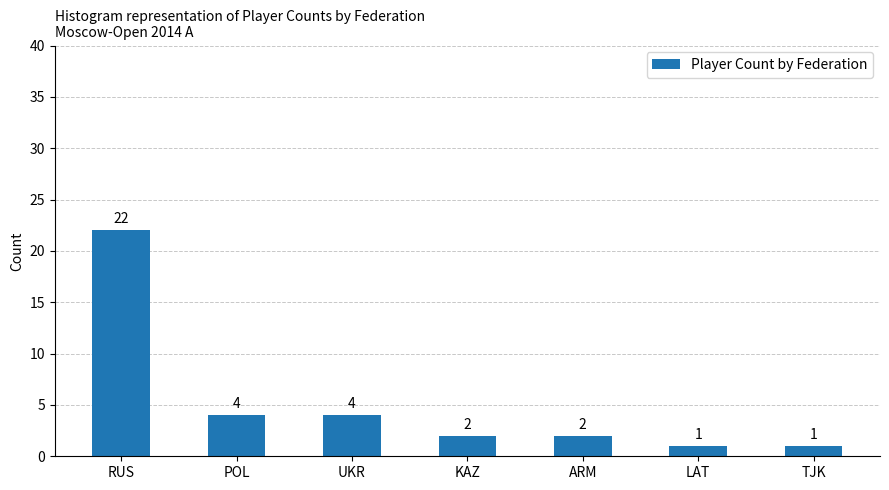

How many bars are there in total?

7